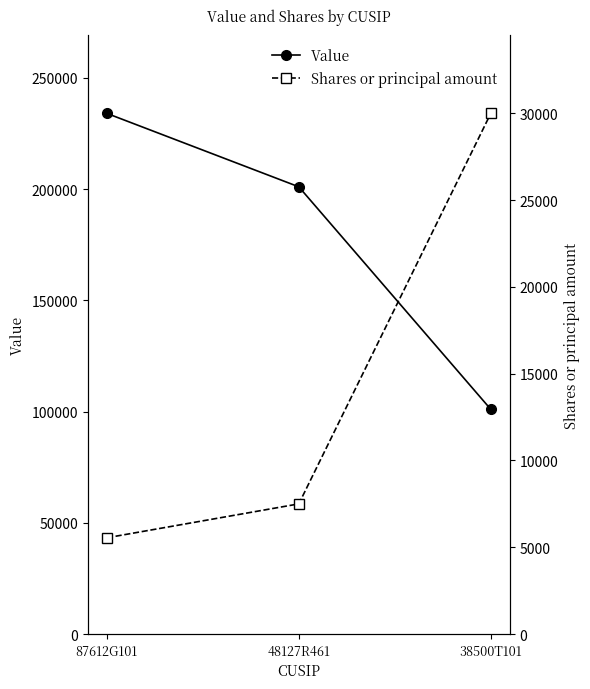

Does the chart have visible grid lines?

No